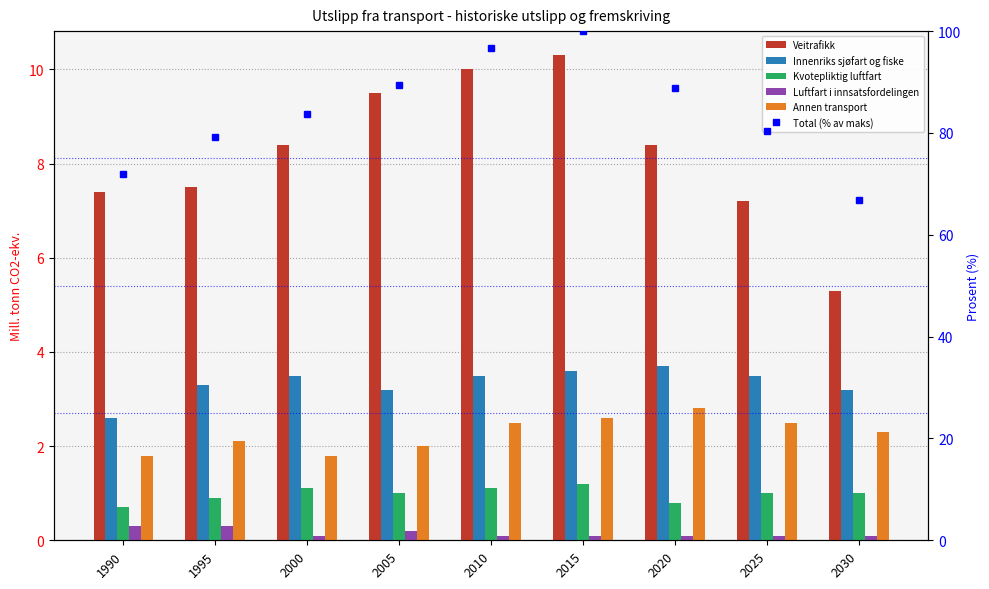

What is the spread (max minus min) of values at 1995?

78.9